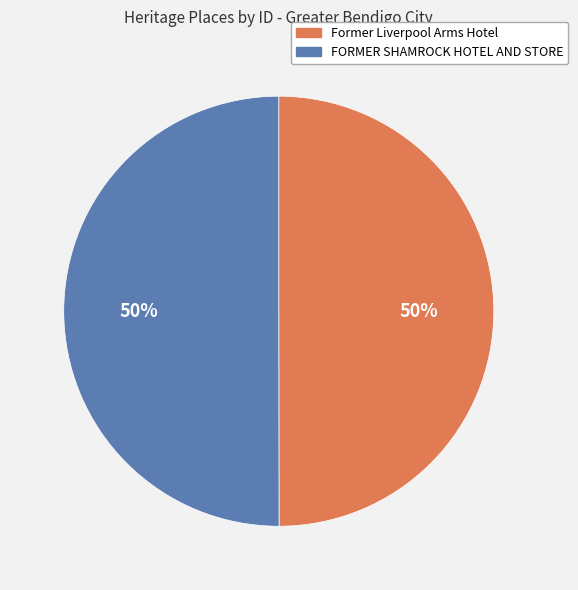

To the nearest percent, what percentage of the pie is FORMER SHAMROCK HOTEL AND STORE?

50%